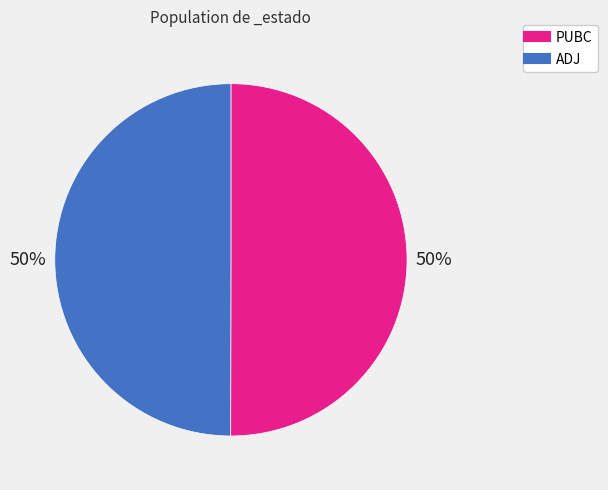

Approximately how many times larger is the value at ADJ compared to PUBC?

1.0